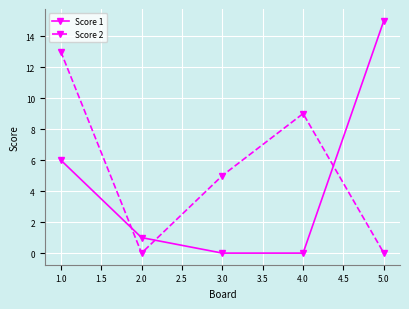

How many intersections are there between Score 1 and Score 2?

3